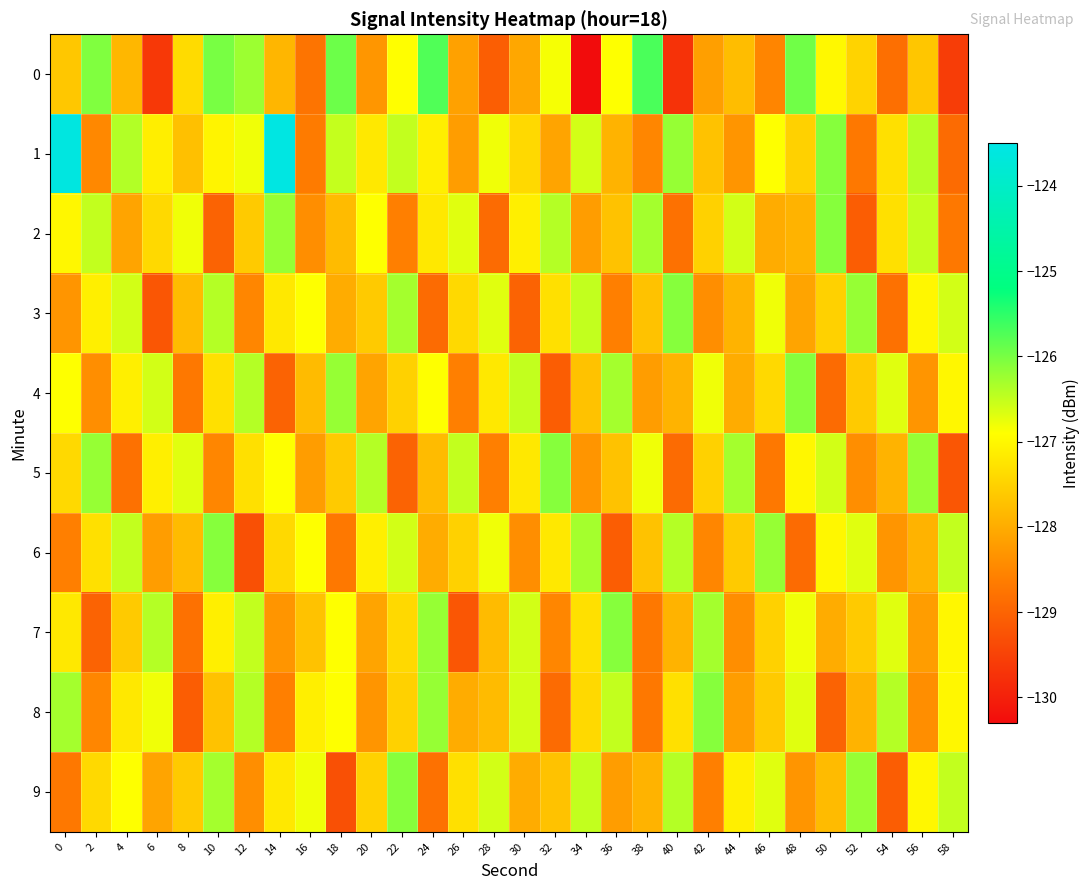

Count the number of categories in the chart.

30